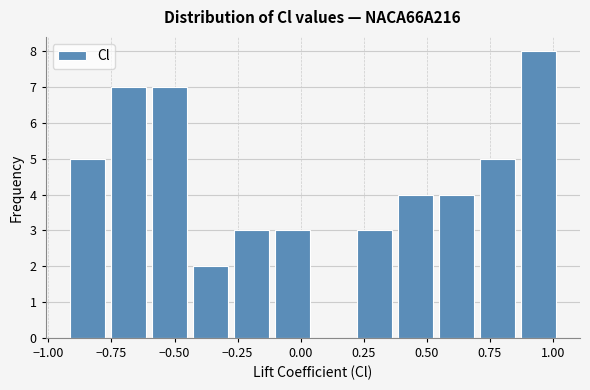

Around what value on the x-axis is the tallest bar? Give the approximate position of its centre, as read against the axis.

0.95